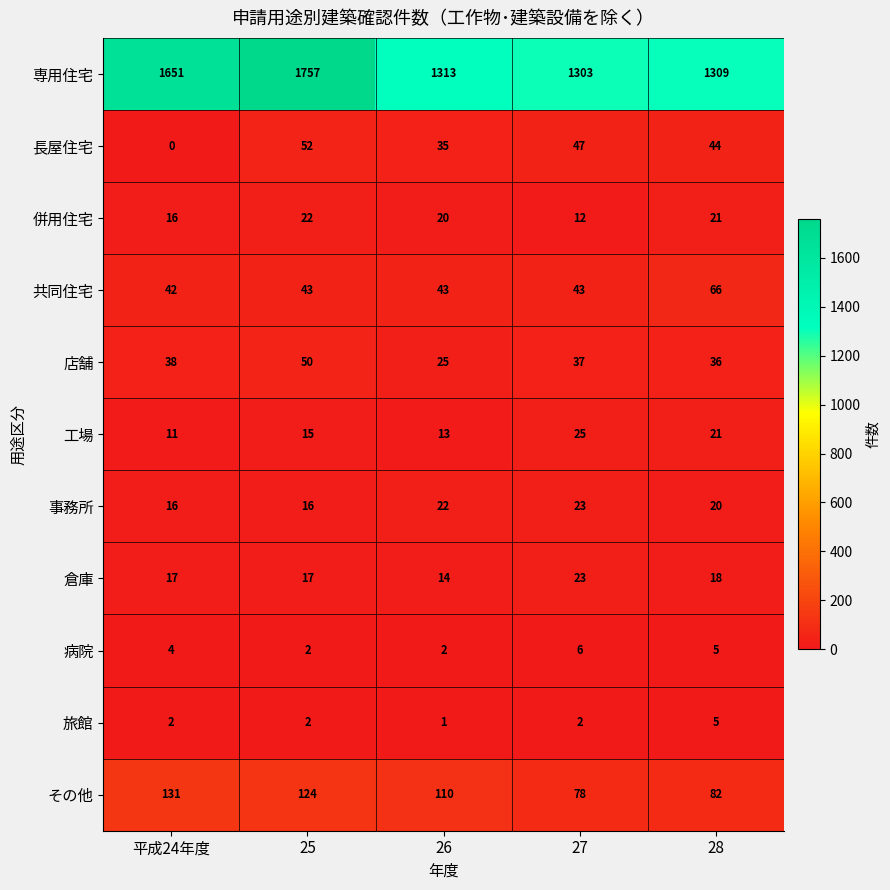

At which label is 事務所 closest to 19?

28